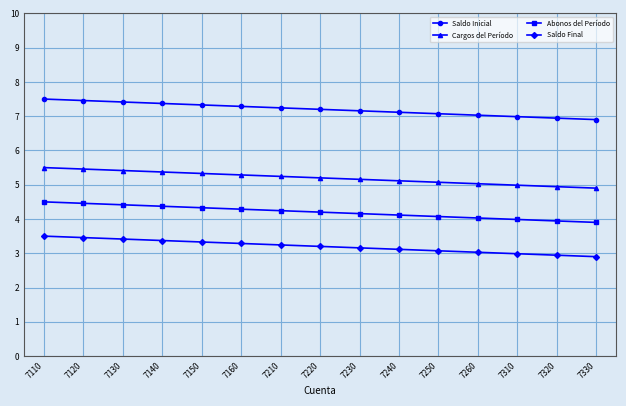

What is the difference between the highest and lowest values at 7160?

4.0